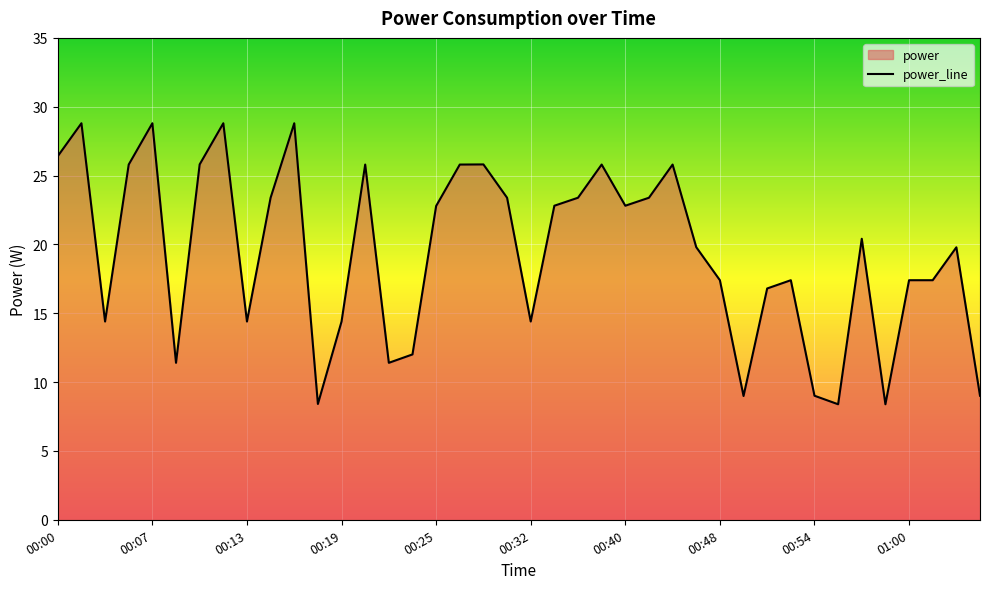

What is the smallest value displayed?

8.4